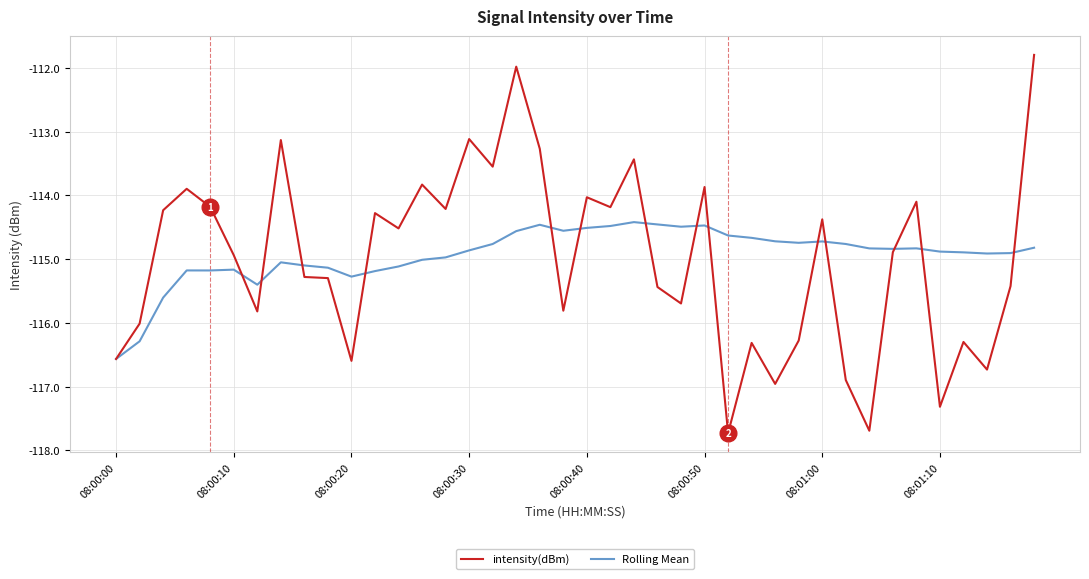

What is the greatest value displayed?

-111.8